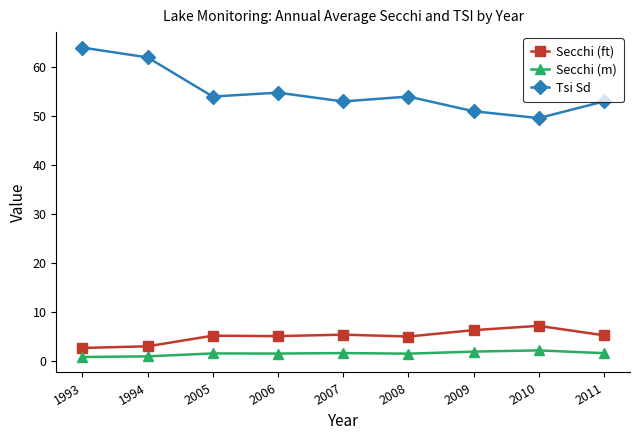

Is this an area chart (filled region under the line)?

No